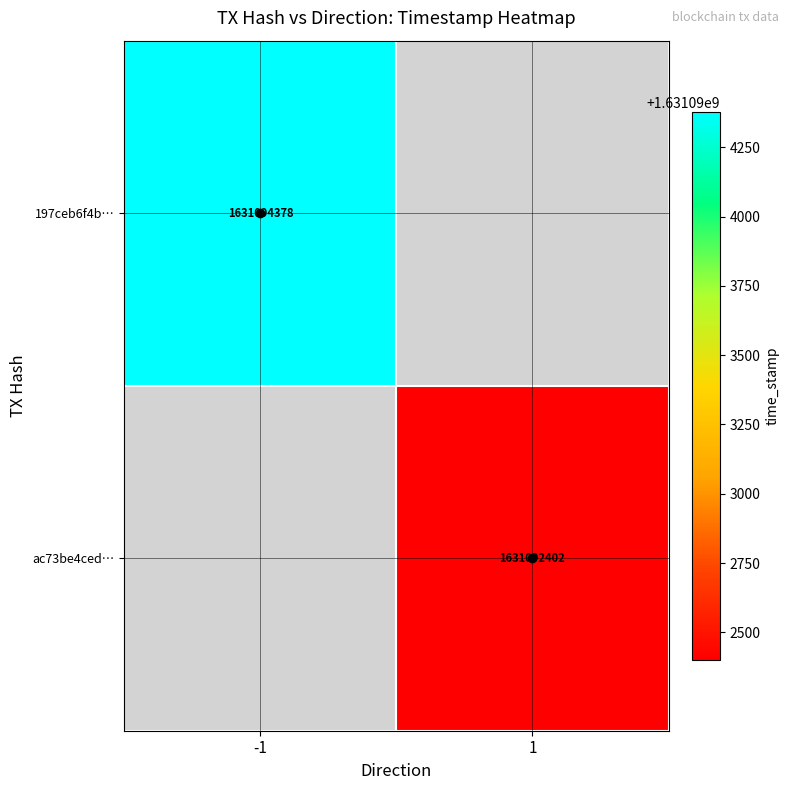

The ac73be4ced… series shows 2358011503 at 1. True or false?

False